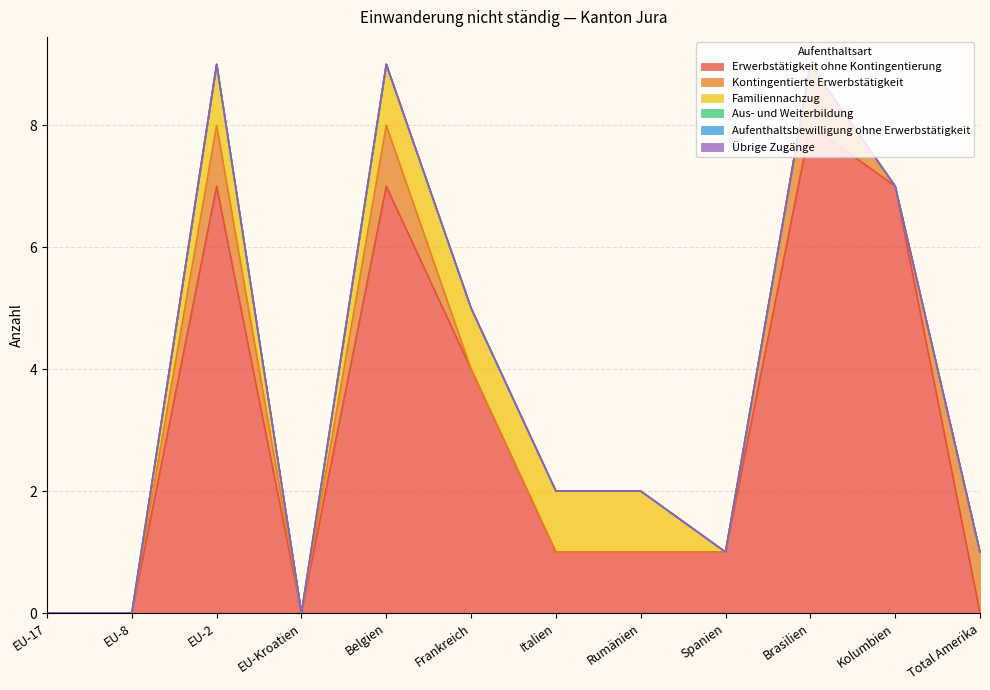

True or false: Aufenthaltsbewilligung ohne Erwerbstätigkeit has more than 1 points higher than both neighbors.

False